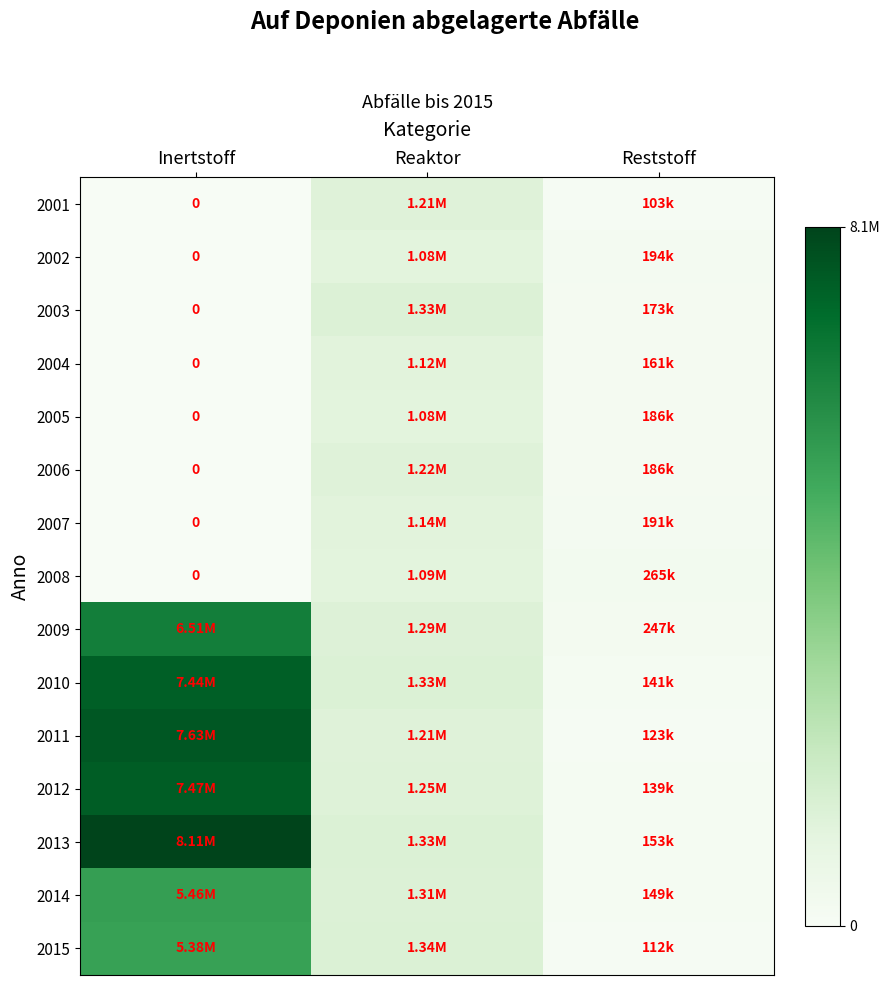

Where does the 2011 series first go above 1207234?

Inertstoff